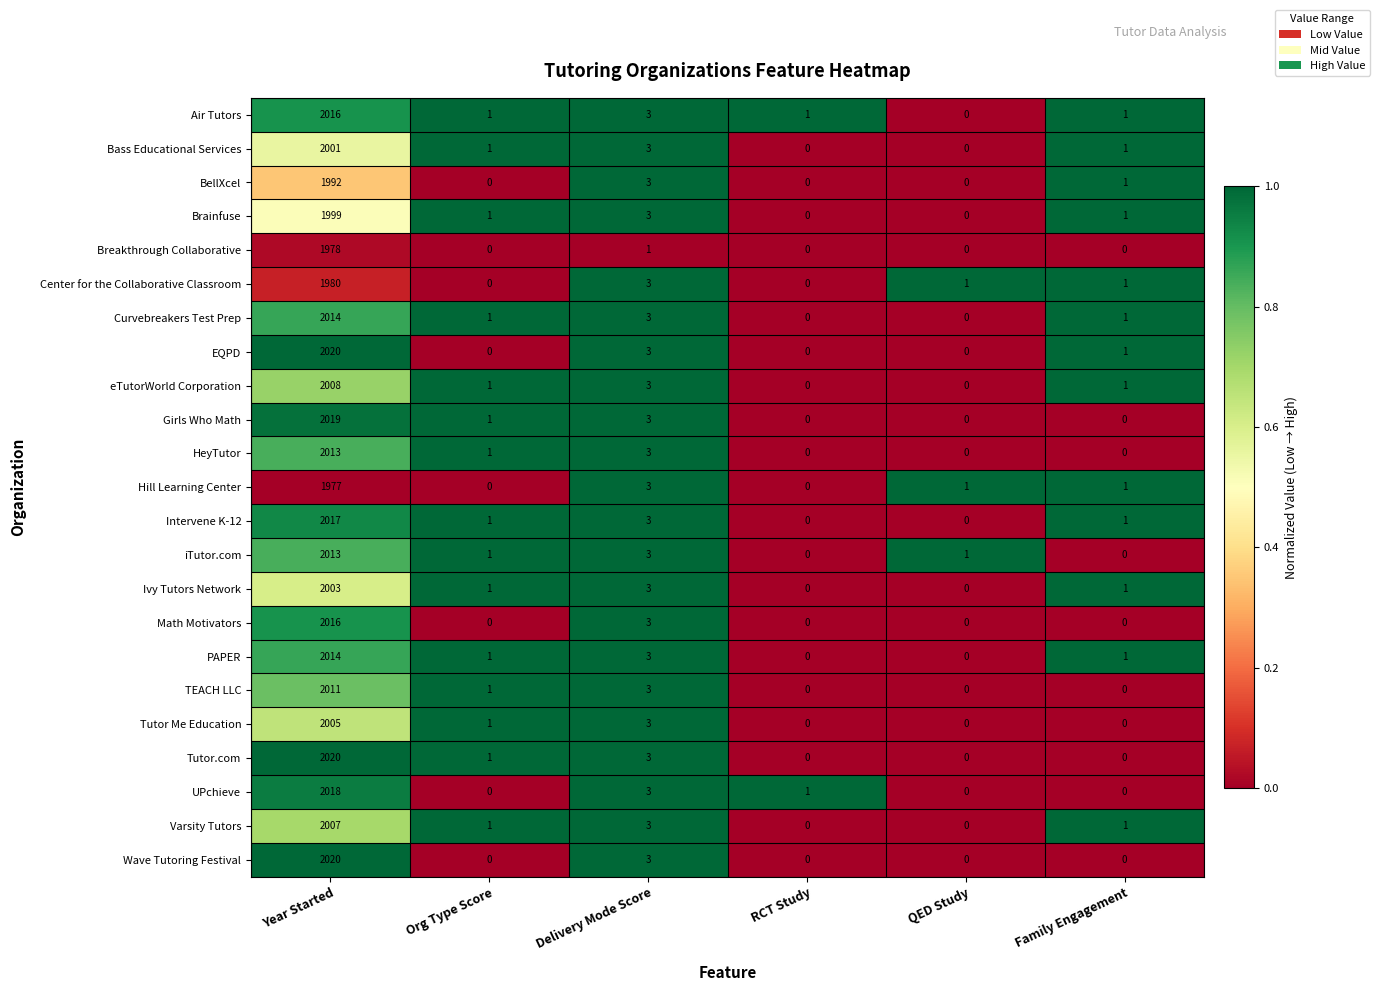

What is the difference between the maximum and minimum values in the Brainfuse series?

1999